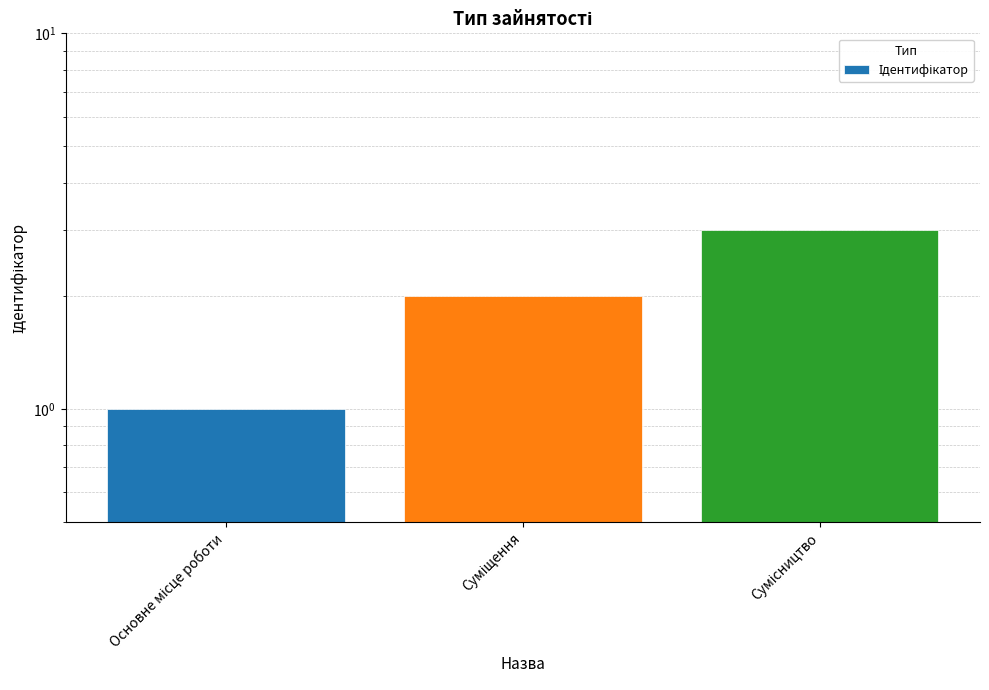

The value at Сумісництво is 3. True or false?

True